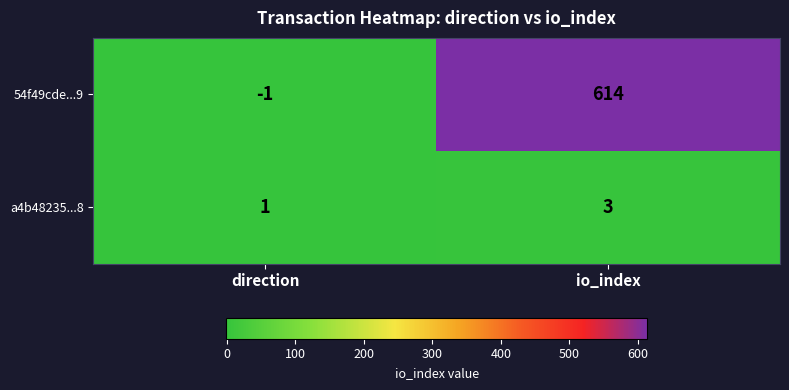

Which label corresponds to the largest value in the chart?

io_index